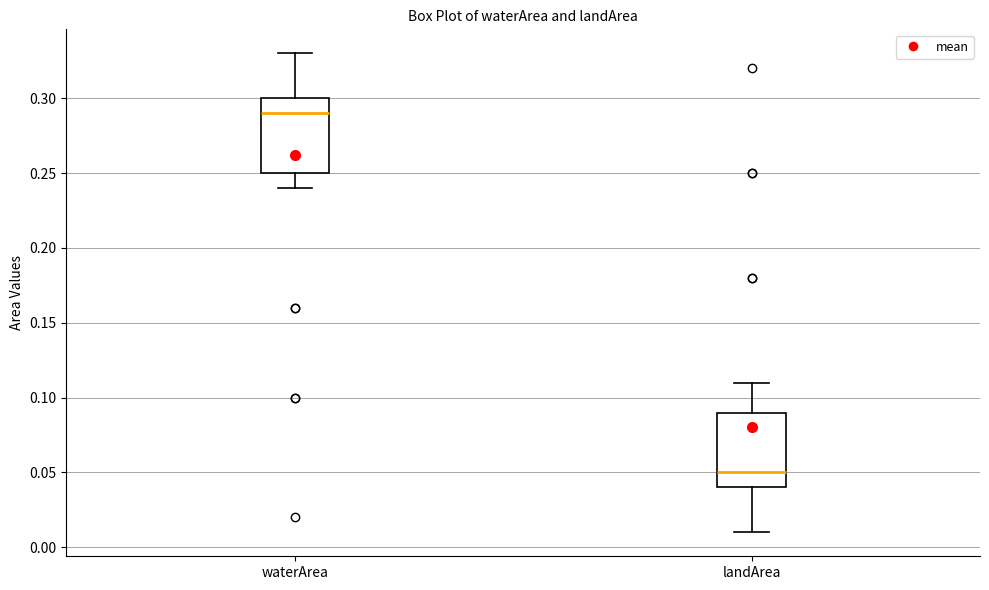

Reading left to right, read every box against the y-axis: the position of its median line, the range the box covers, and the ends of its whiskers. The values are not printed on the chart, so give them approximately, as read against the axis.

waterArea: median 0.29, box 0.25 to 0.30, whiskers 0.24 to 0.33
landArea: median 0.05, box 0.04 to 0.09, whiskers 0.01 to 0.11